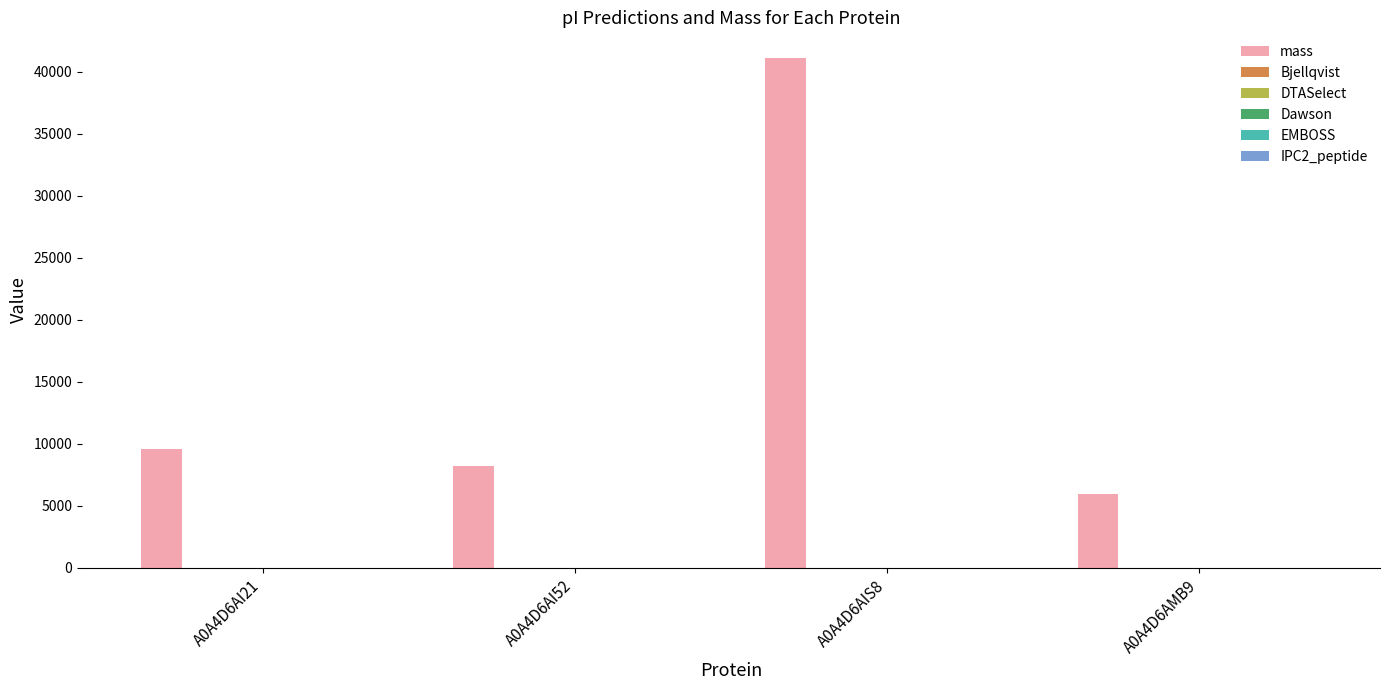

At which label is mass closest to 23530?

A0A4D6AI21